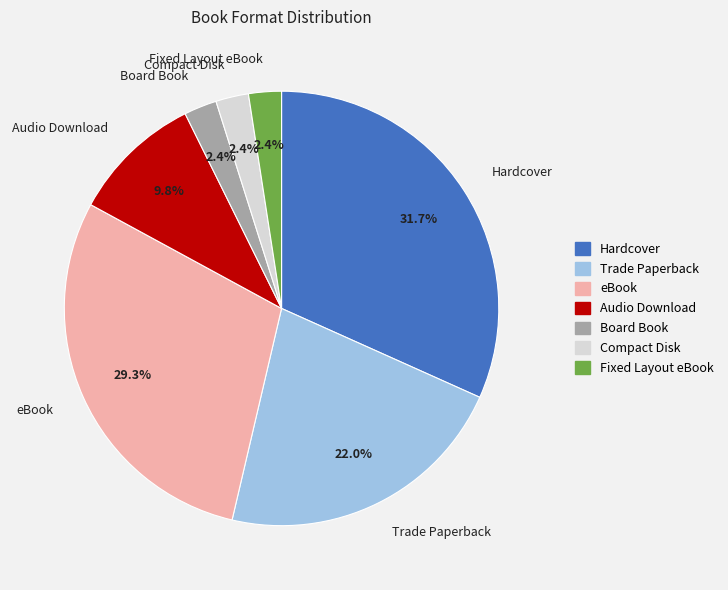

Does Compact Disk account for over 50% of the chart?

No